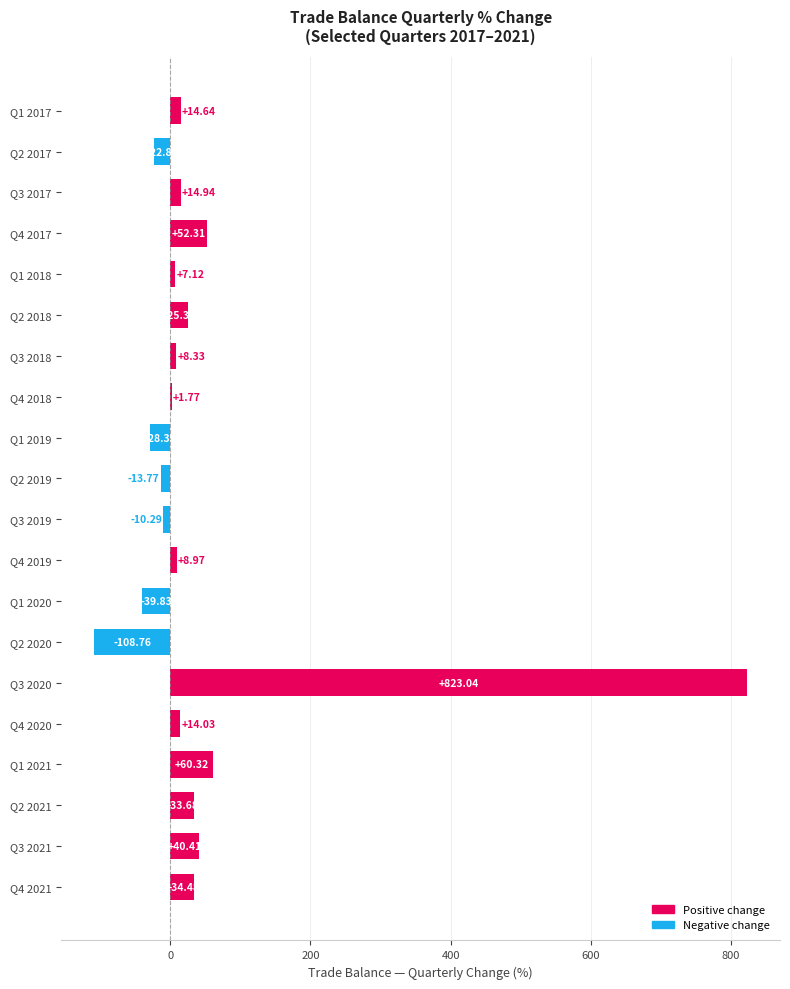

At which category does the chart reach its peak across all series?

Q3 2020